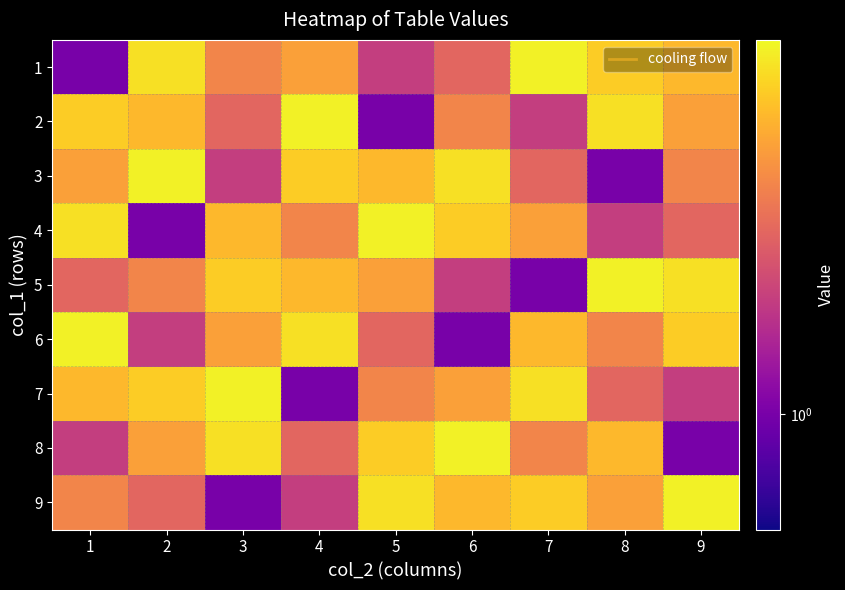

At 2, list the series in order from largest to smallest.

3, 1, 7, 2, 8, 5, 9, 6, 4